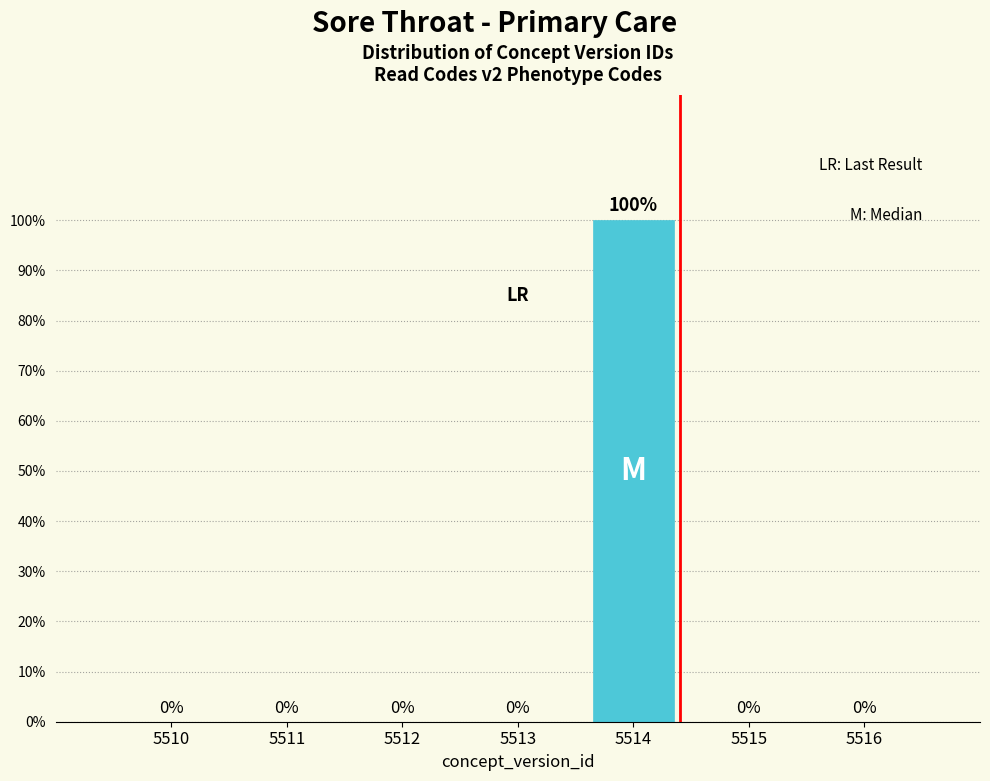

Reading left to right, extract all data points from this chart.

5510=0	5511=0	5512=0	5513=0	5514=100	5515=0	5516=0